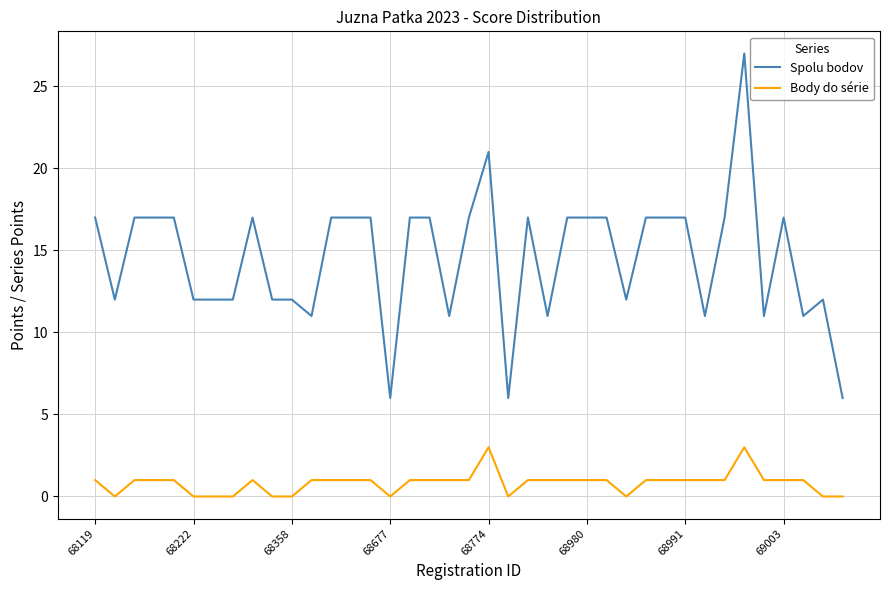

Which series has the largest total across all categories?

Spolu bodov